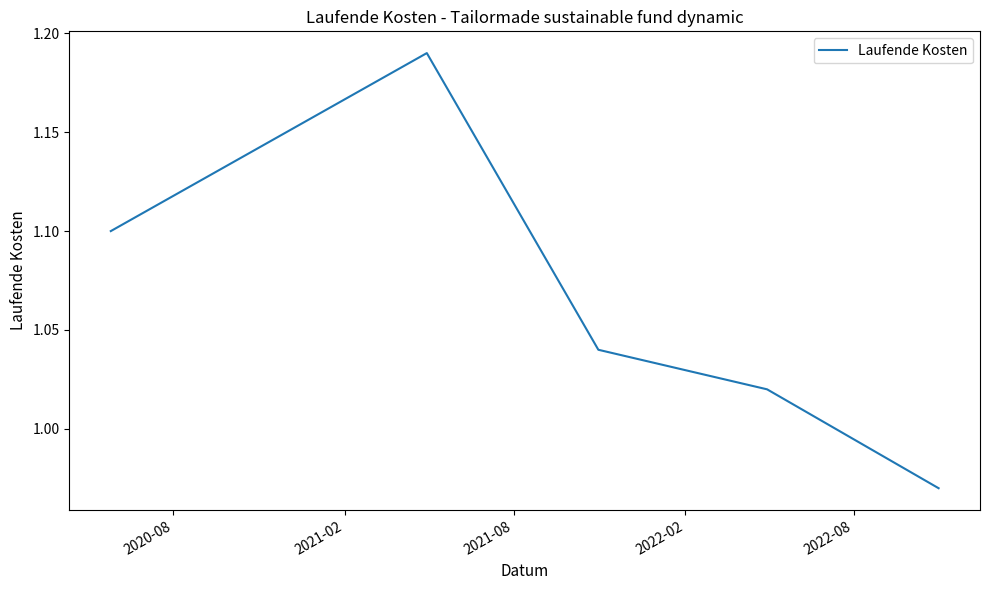

What is the sum of all values?

5.3